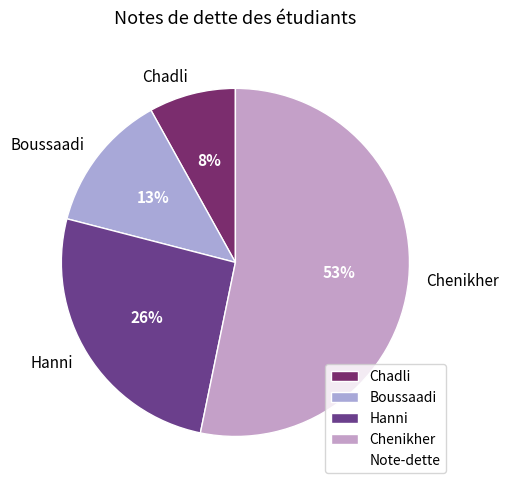

Rank the categories by value from highest to lowest.

Chenikher, Hanni, Boussaadi, Chadli